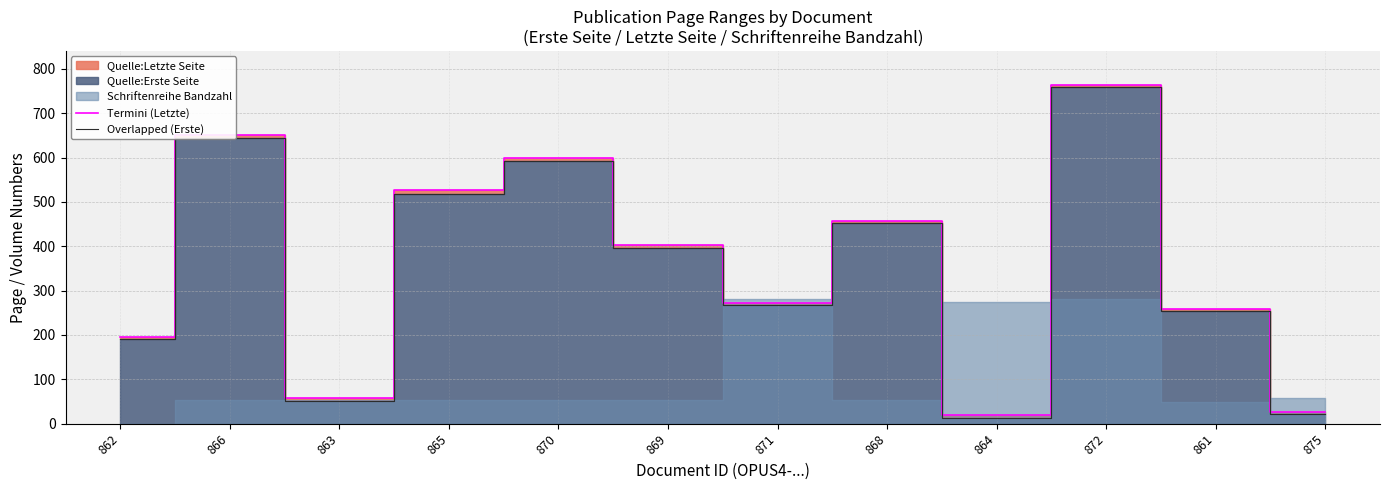

What position from the right is 870?

8